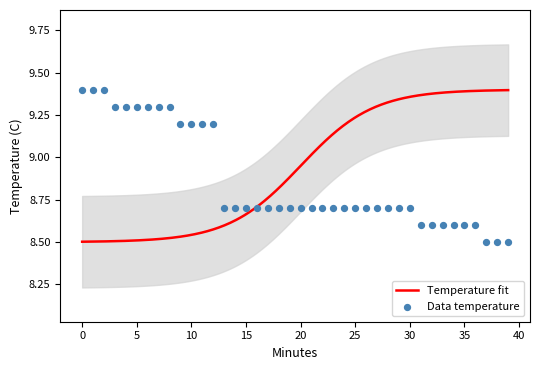

What is the ratio of the value at 21 to the value at 31?

1.0